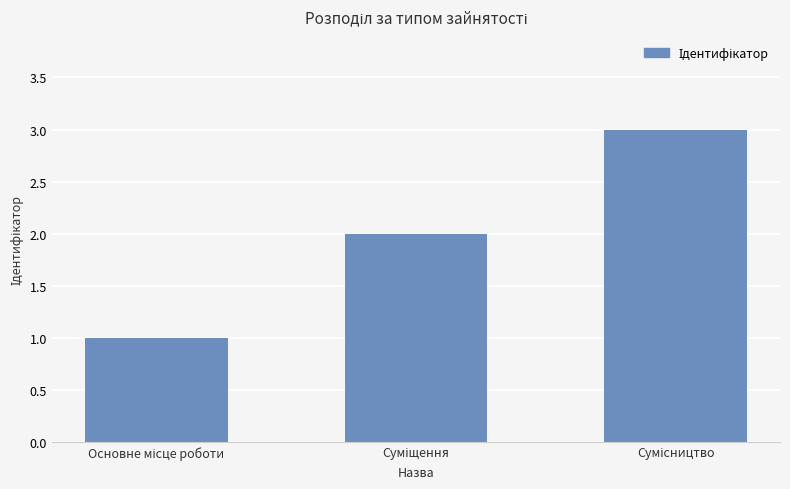

What is the sum of all values?

6